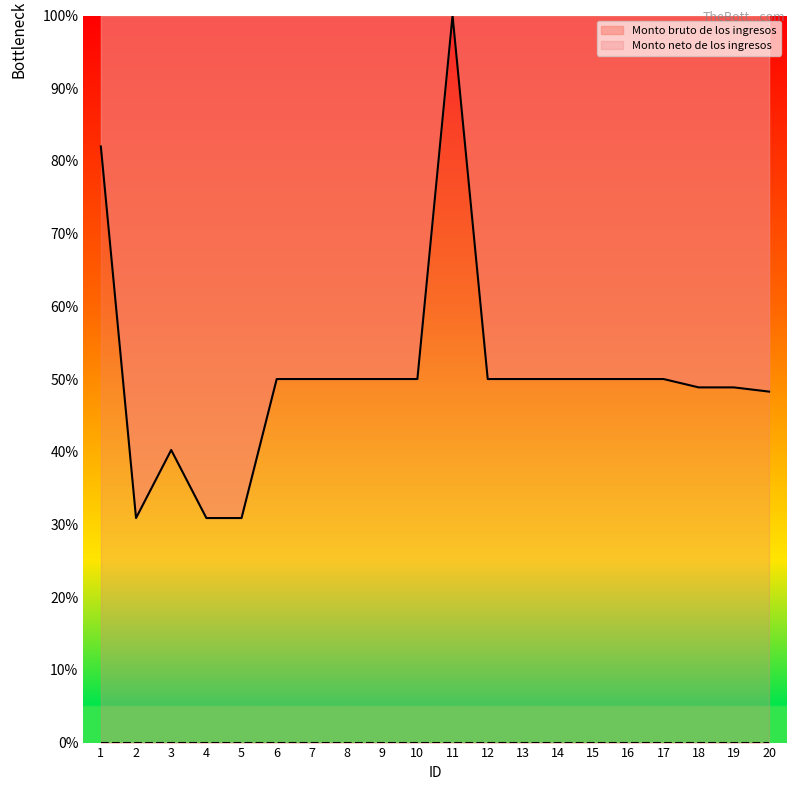

Where is the data nearest to the value 65?

6